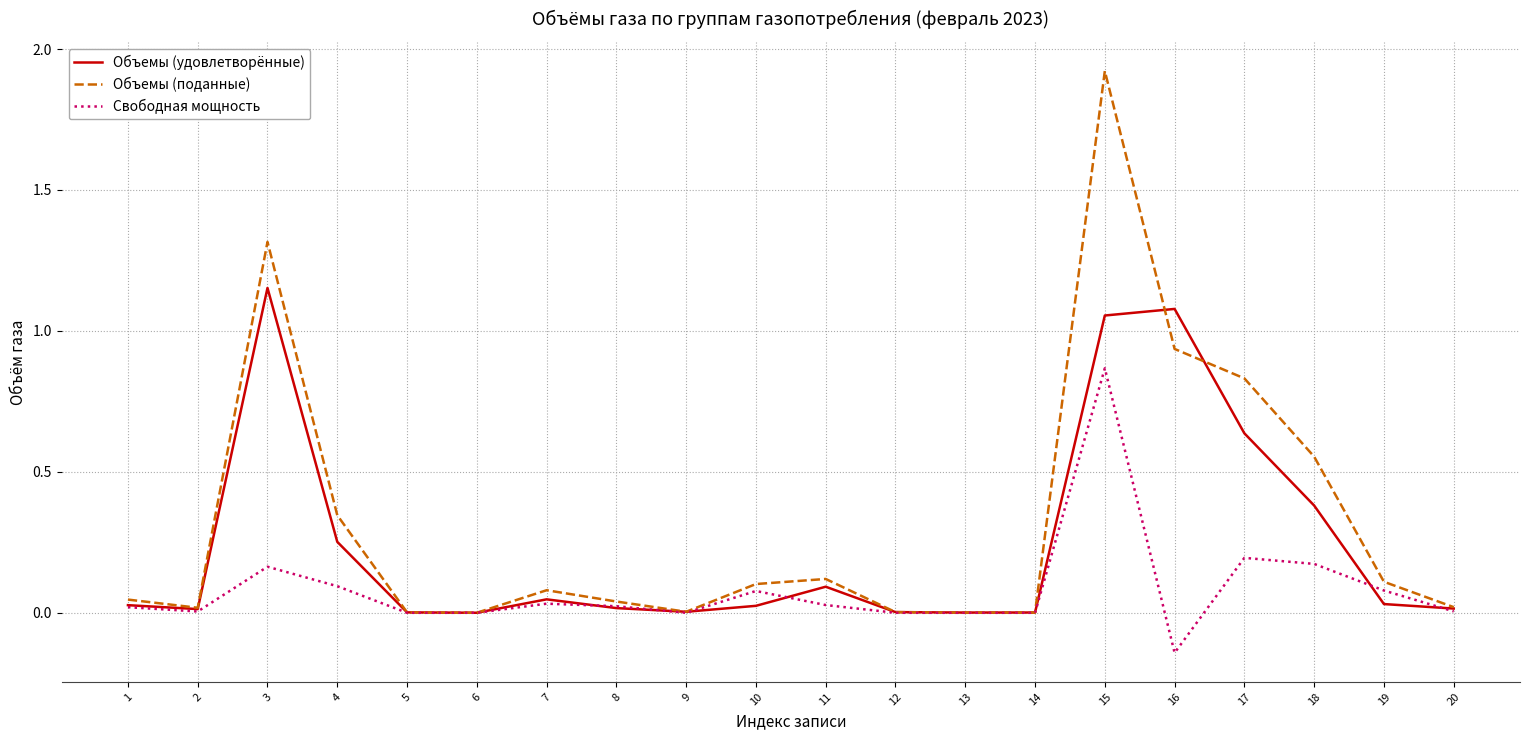

At which label does Свободная мощность reach its peak?

15